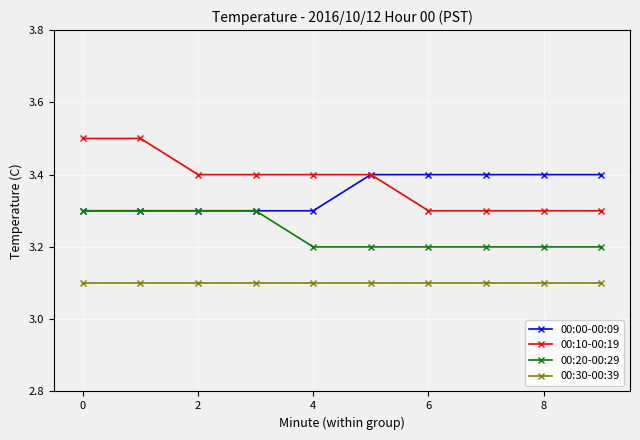

At how many categories does at least one series exceed 3?

10